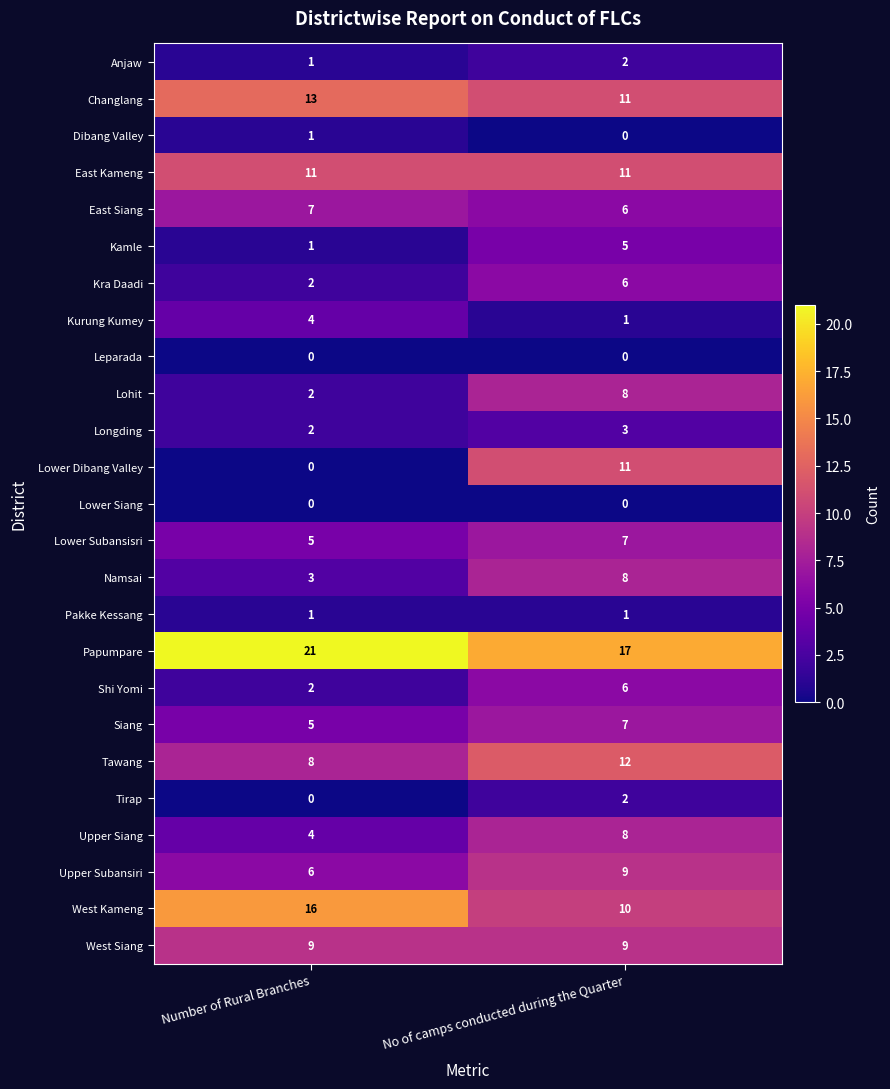

Rank the categories by Shi Yomi value from highest to lowest.

No of camps conducted during the Quarter, Number of Rural Branches